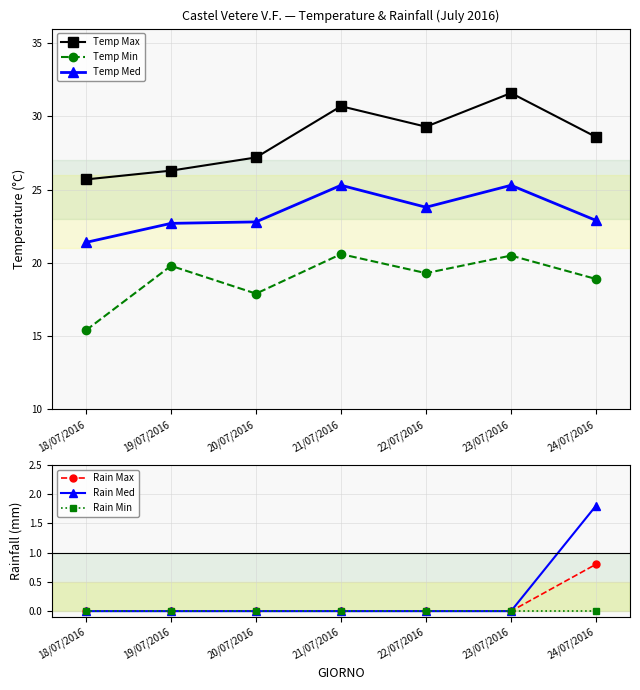

What is the value of the Temp Max point at the 2nd from the left?

26.3